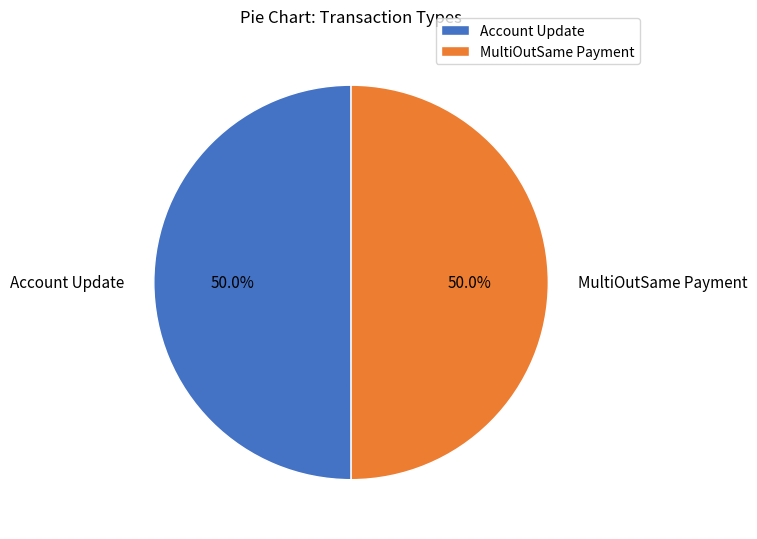

To the nearest percent, what is the average slice percentage?

50%